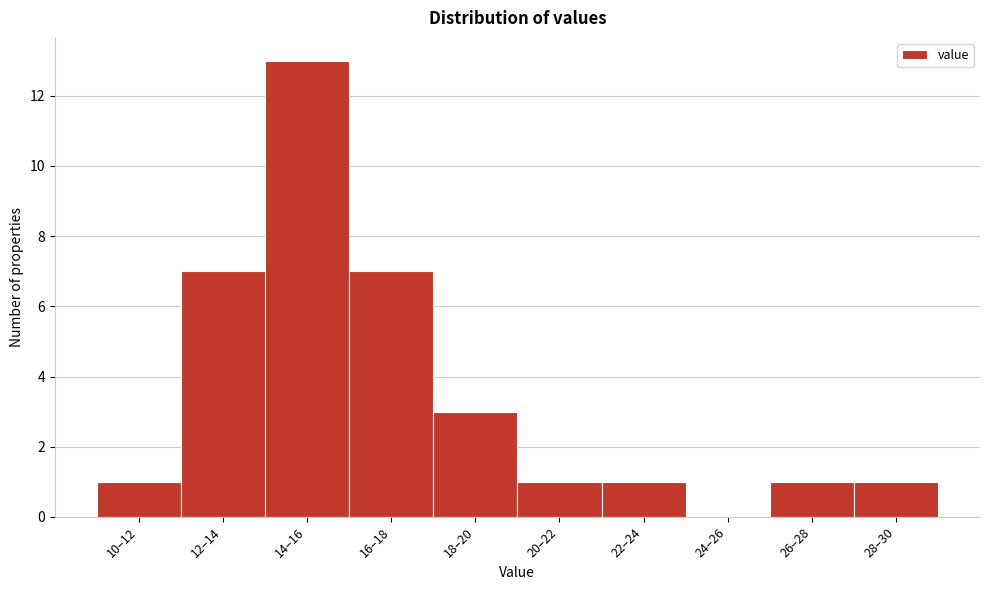

Reading left to right, transcribe all the data shown in this chart.

10–12=1	12–14=7	14–16=13	16–18=7	18–20=3	20–22=1	22–24=1	24–26=0	26–28=1	28–30=1